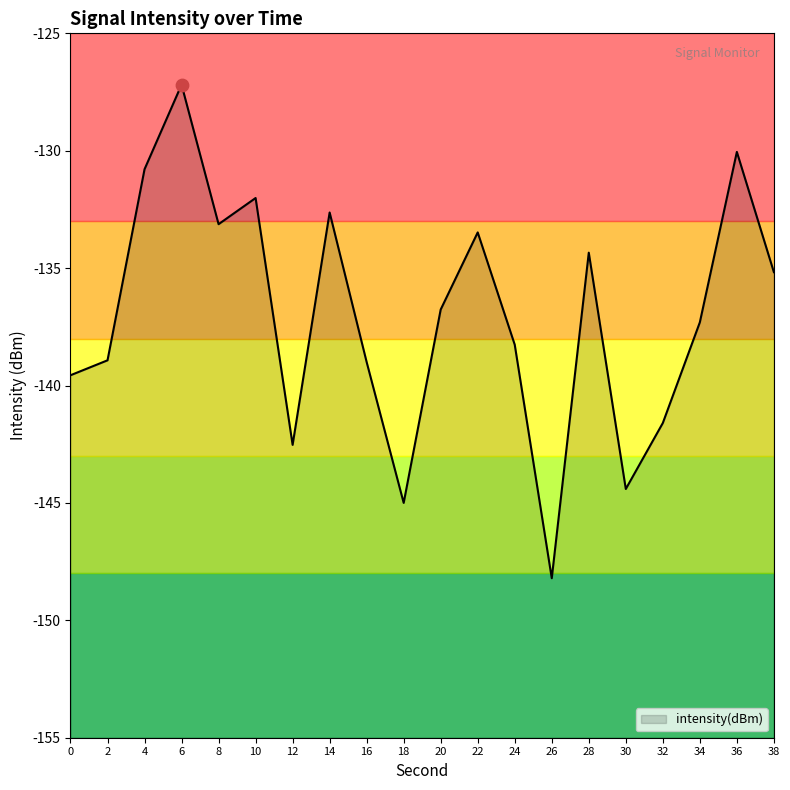

What is the change in value from 6 to 16?

-11.8